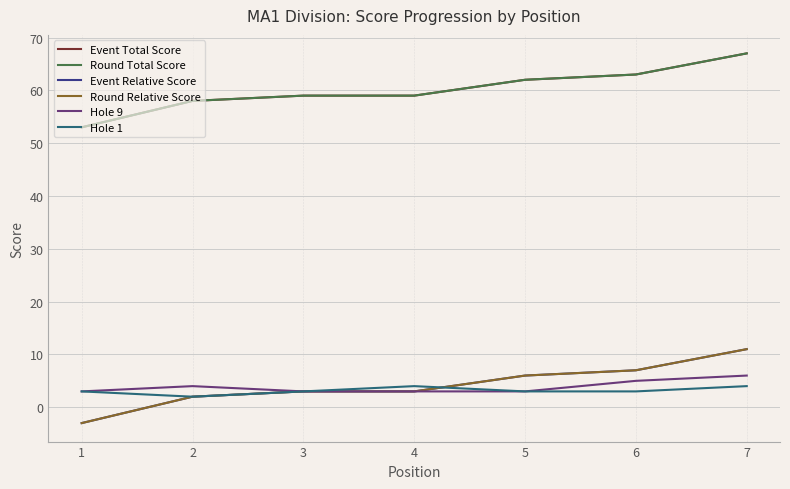

Is the value of Round Relative Score at 5 greater than the value of Hole 1 at 1?

Yes